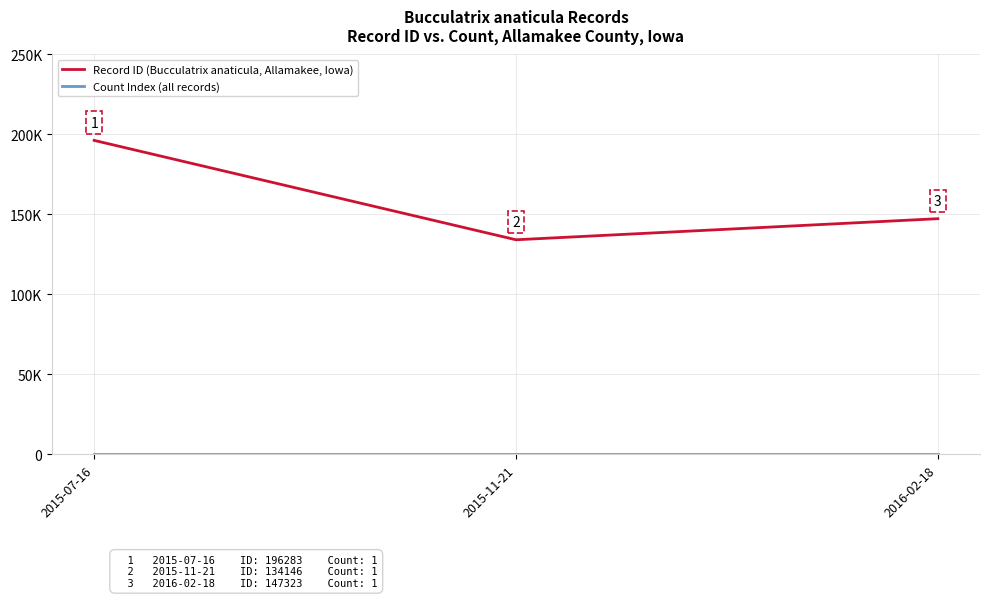

Which has a higher value, 2015-11-21 or 2016-02-18?

2016-02-18